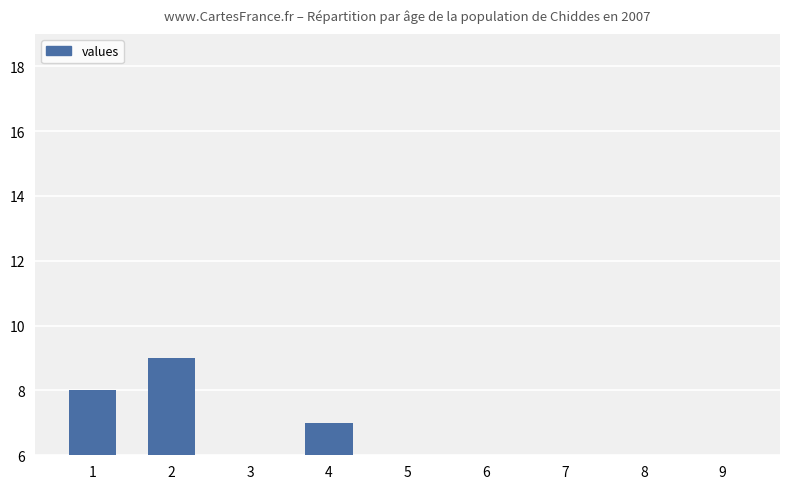

Read the value at 6.

1